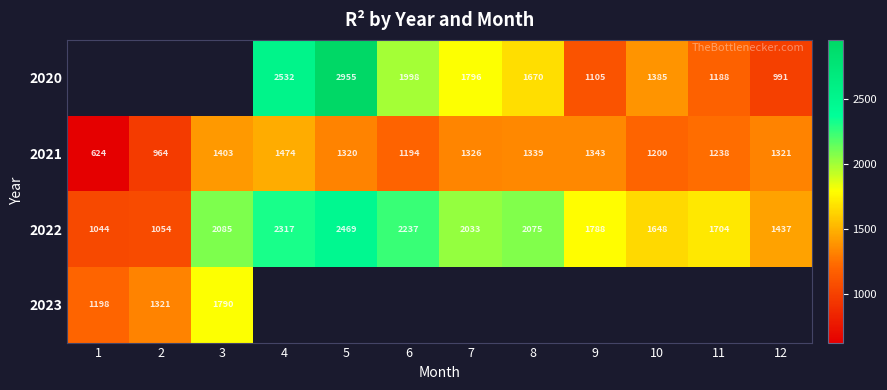

Which label corresponds to the smallest value in the chart?

1